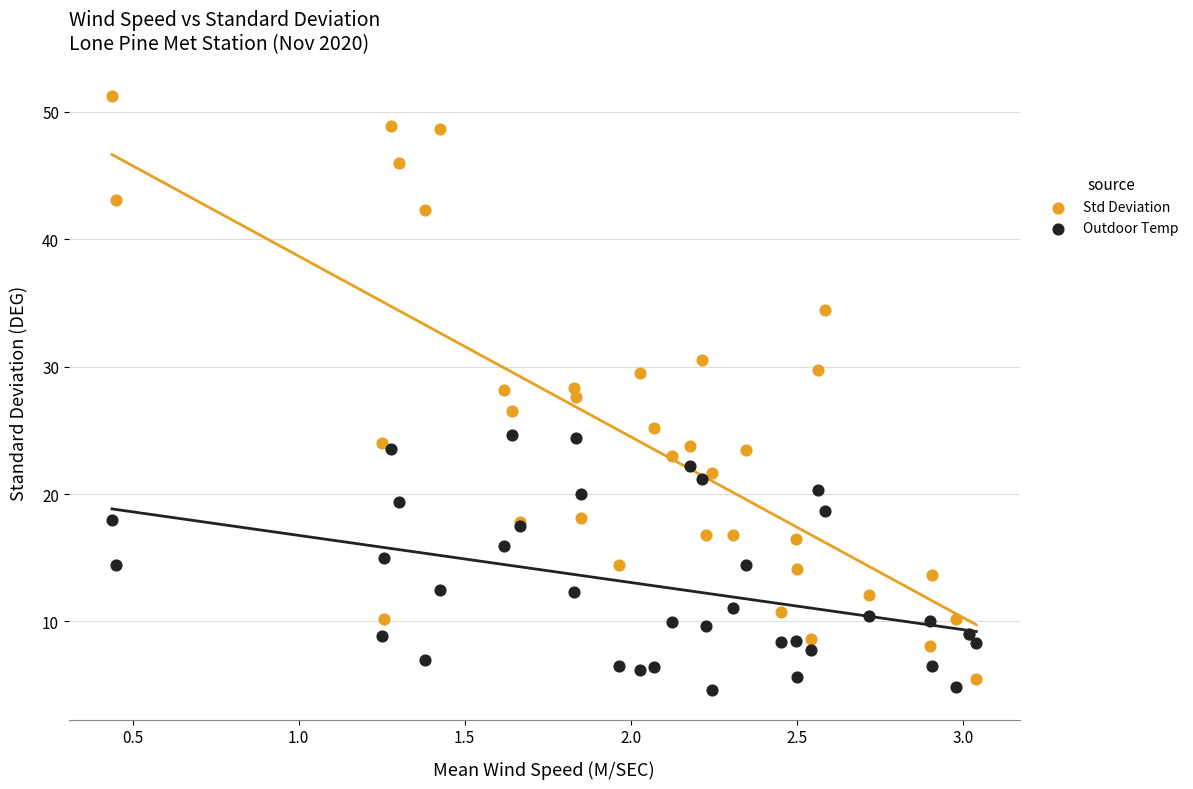

Which series contains the highest Y value?

Std Deviation